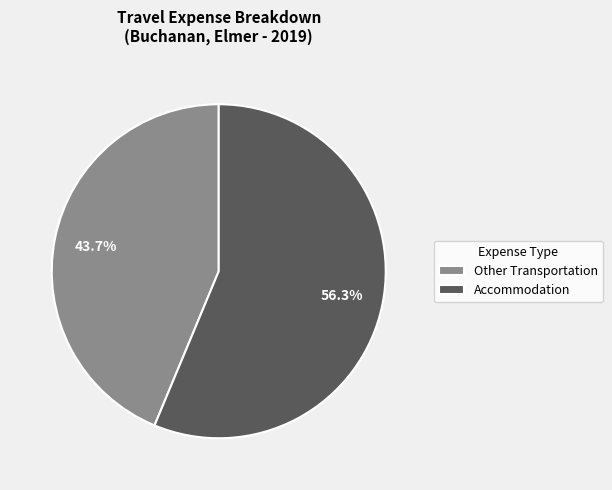

To the nearest percent, what is the average slice percentage?

50%